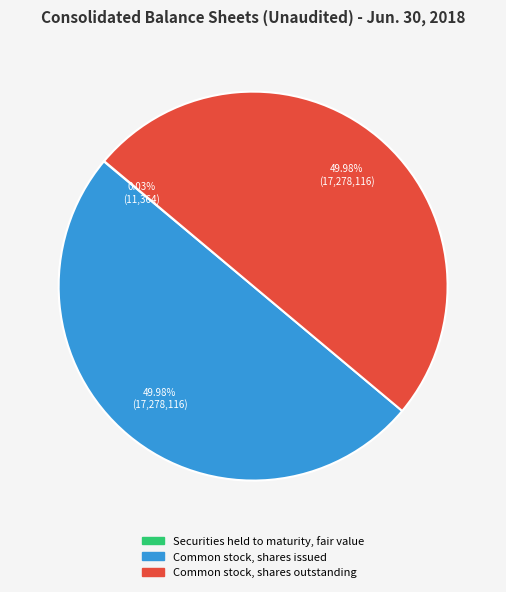

To the nearest percent, what is the average slice percentage?

33%